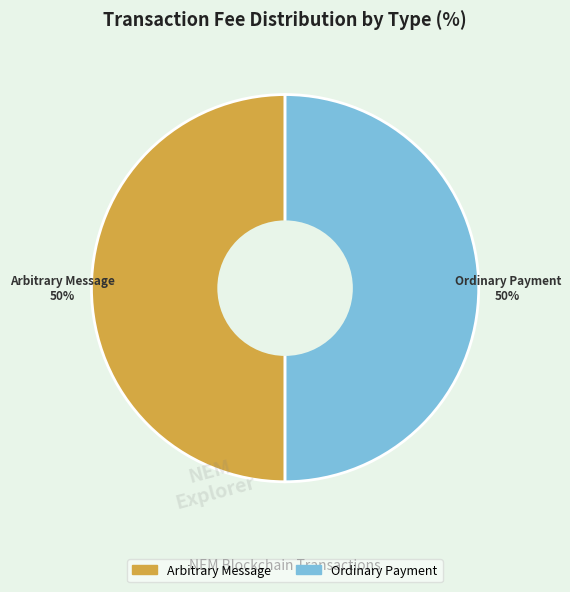

To the nearest percent, what is the average slice percentage?

50%